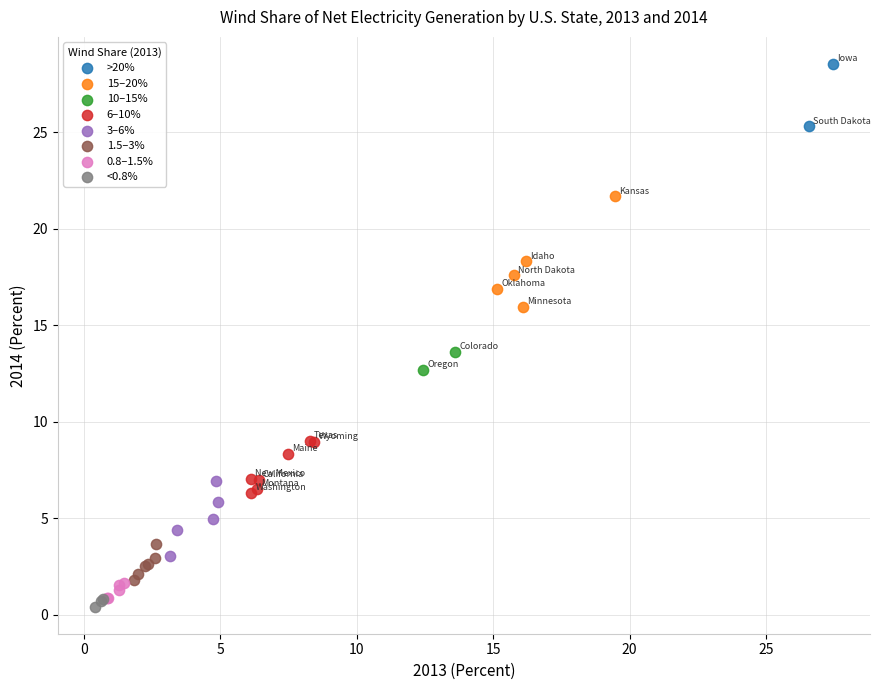

Which series reaches the minimum Y coordinate?

<0.8%